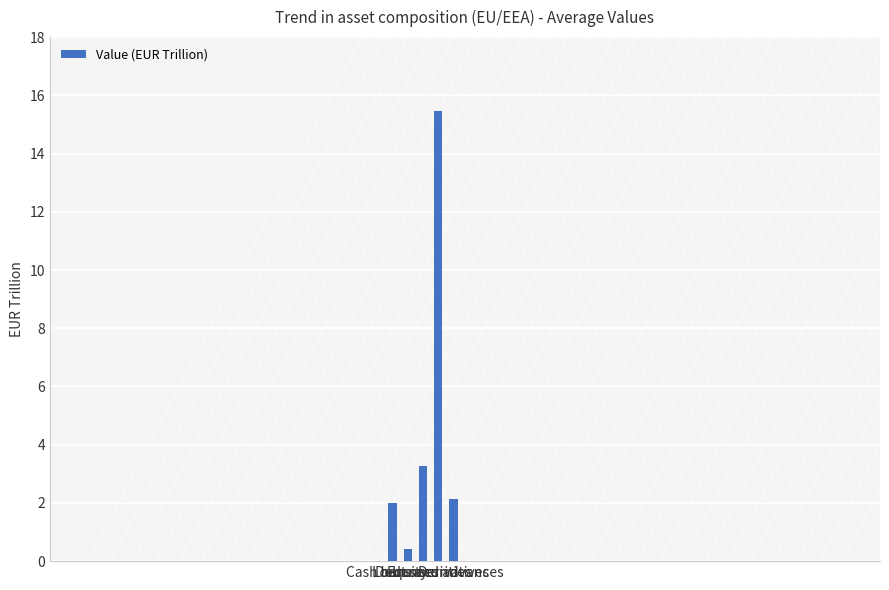

What is the value of the 3rd bar from the left?

3.3